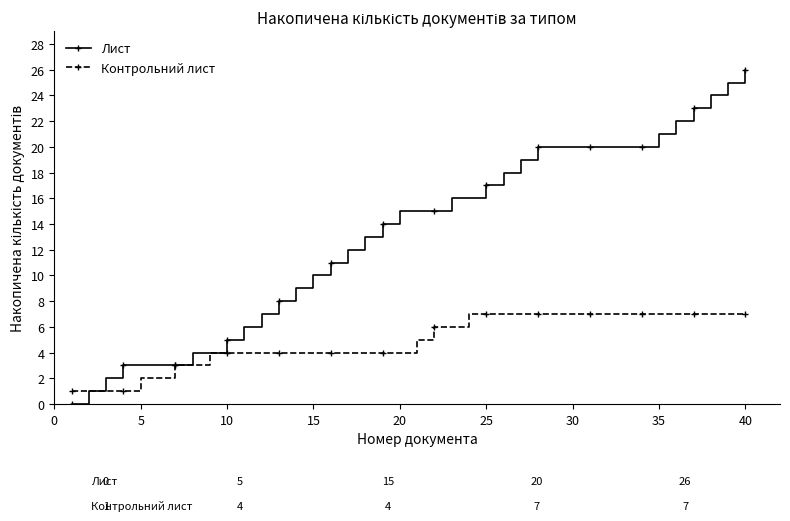

Does the chart have visible grid lines?

No